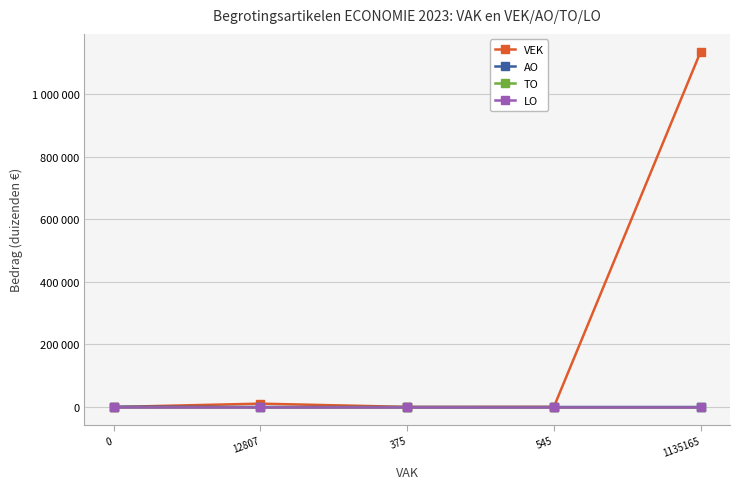

True or false: TO has more than 1 interior local peaks.

False